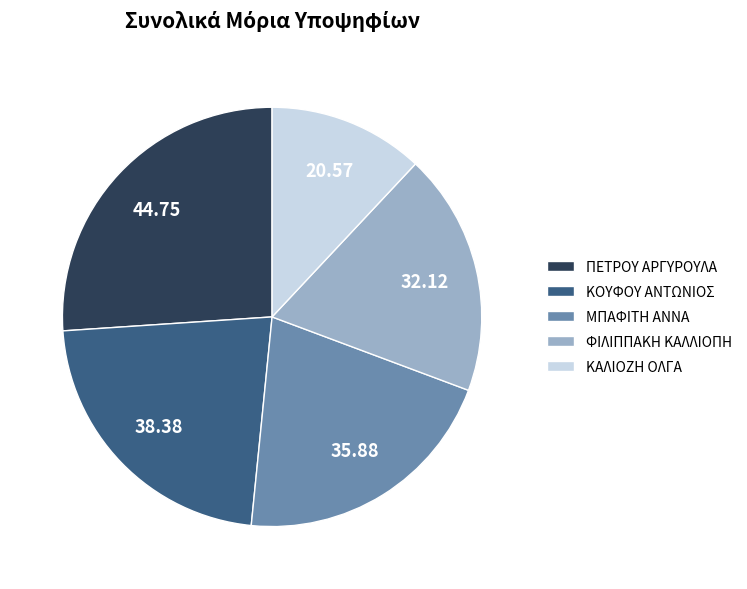

Does any single category account for the majority?

No